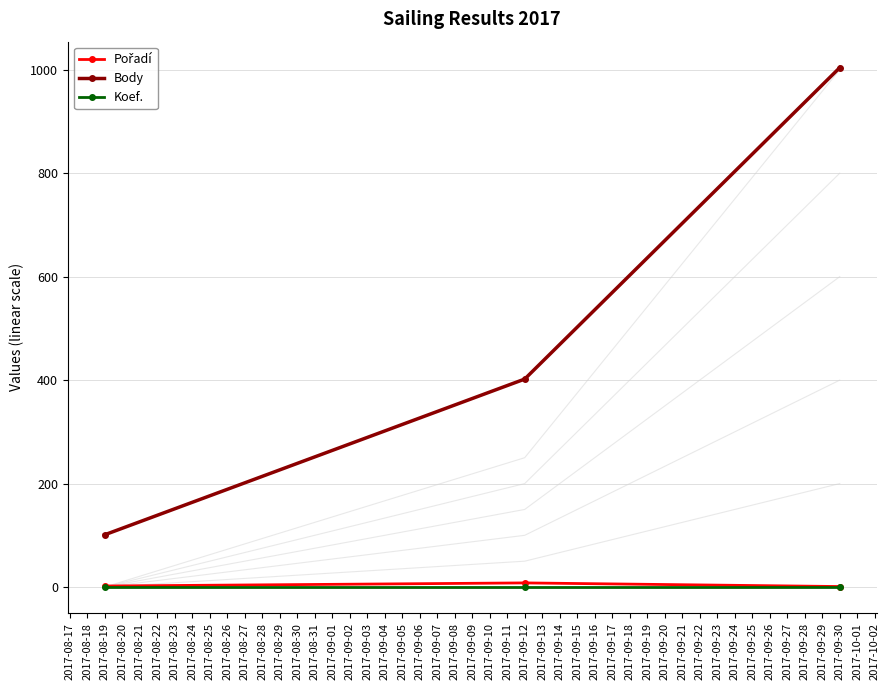

Which series has the largest total across all categories?

Body